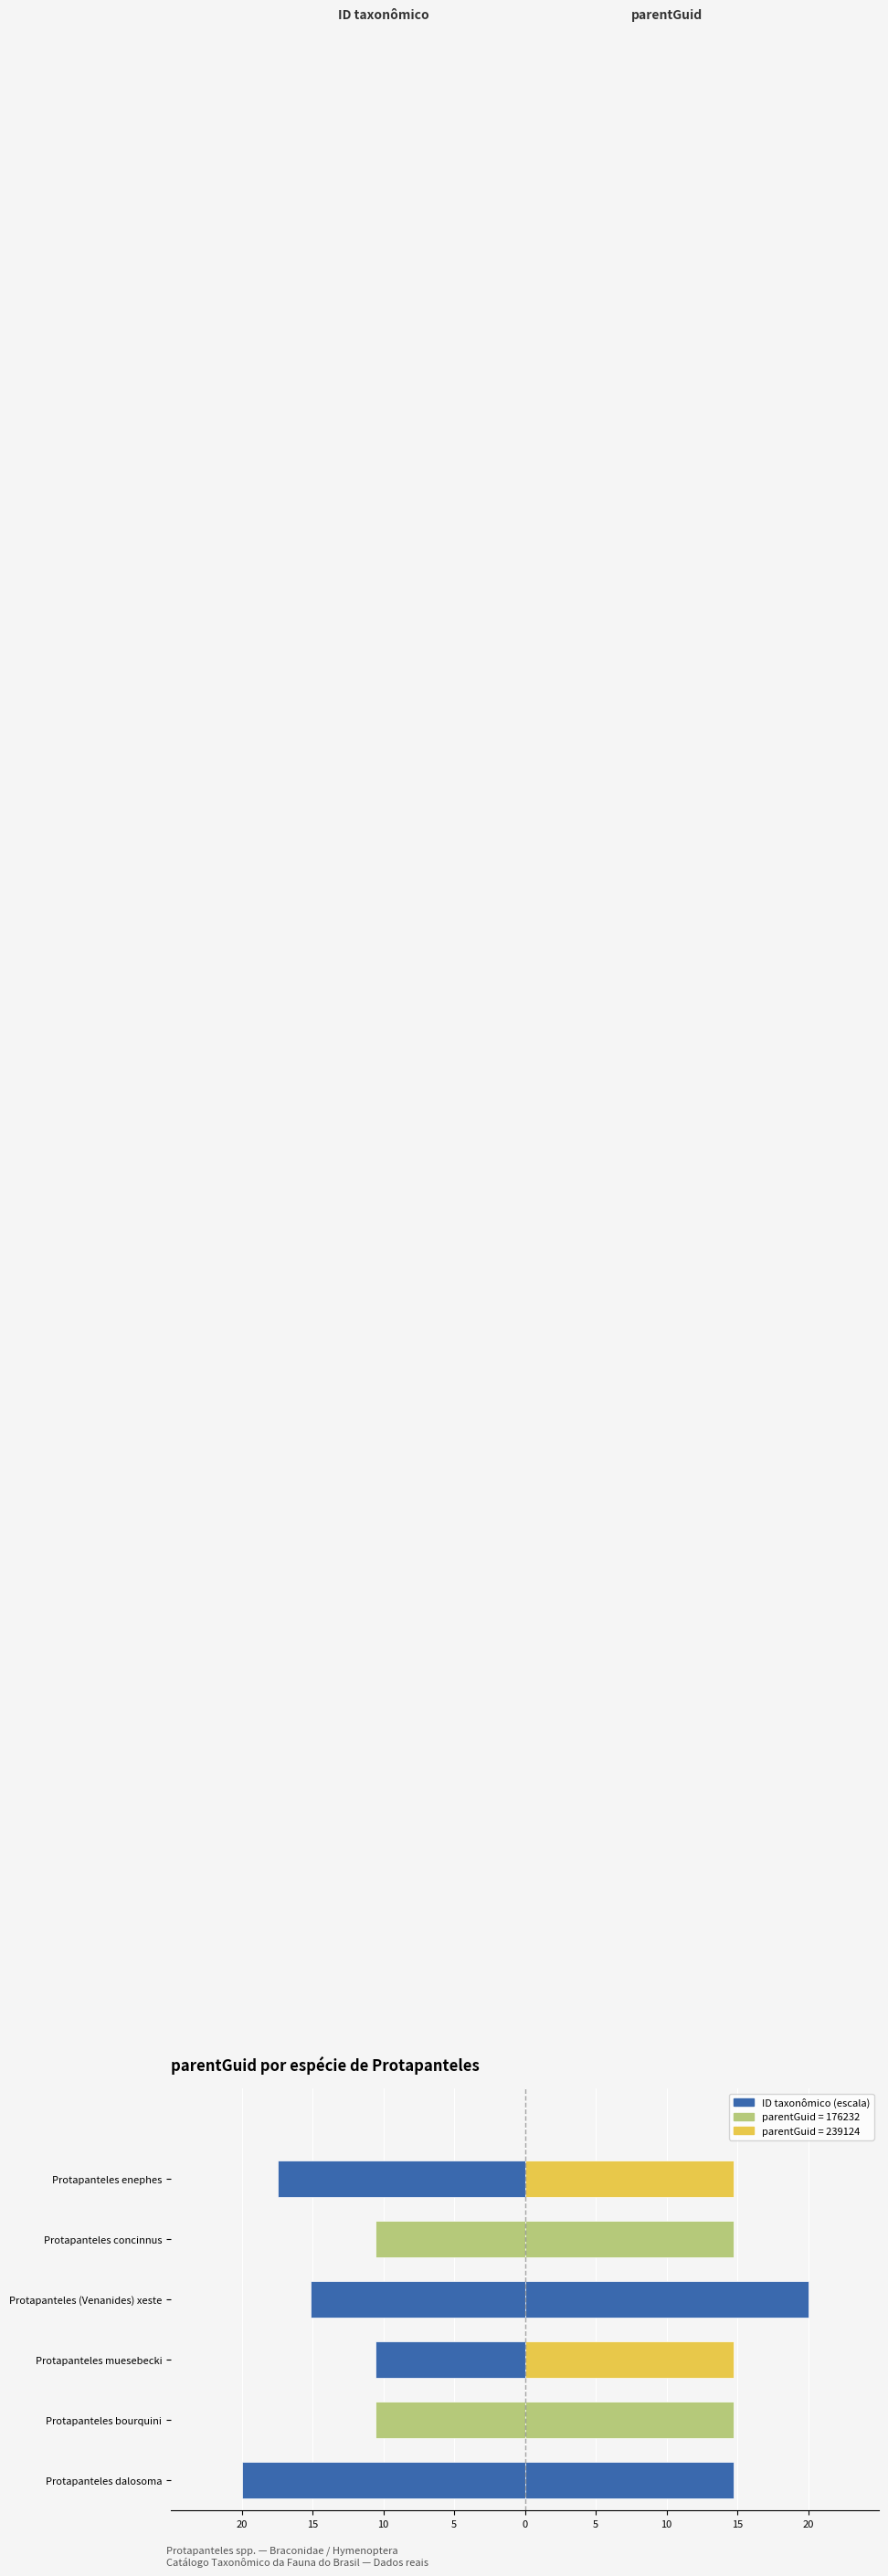

Rank the series by their maximum value, from highest to lowest.

parentGuid, ID taxonômico